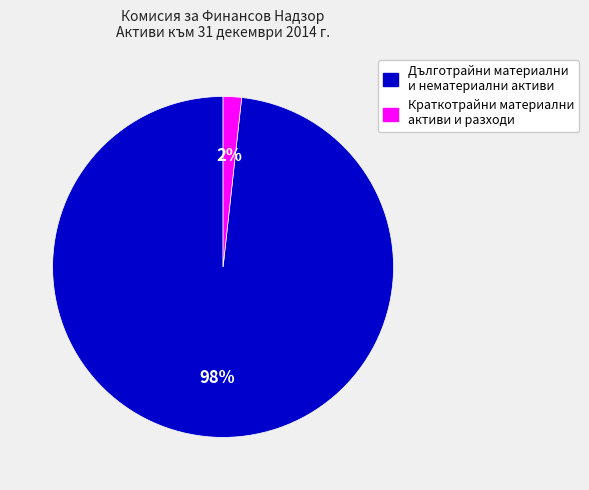

To the nearest percent, what is the average slice percentage?

50%